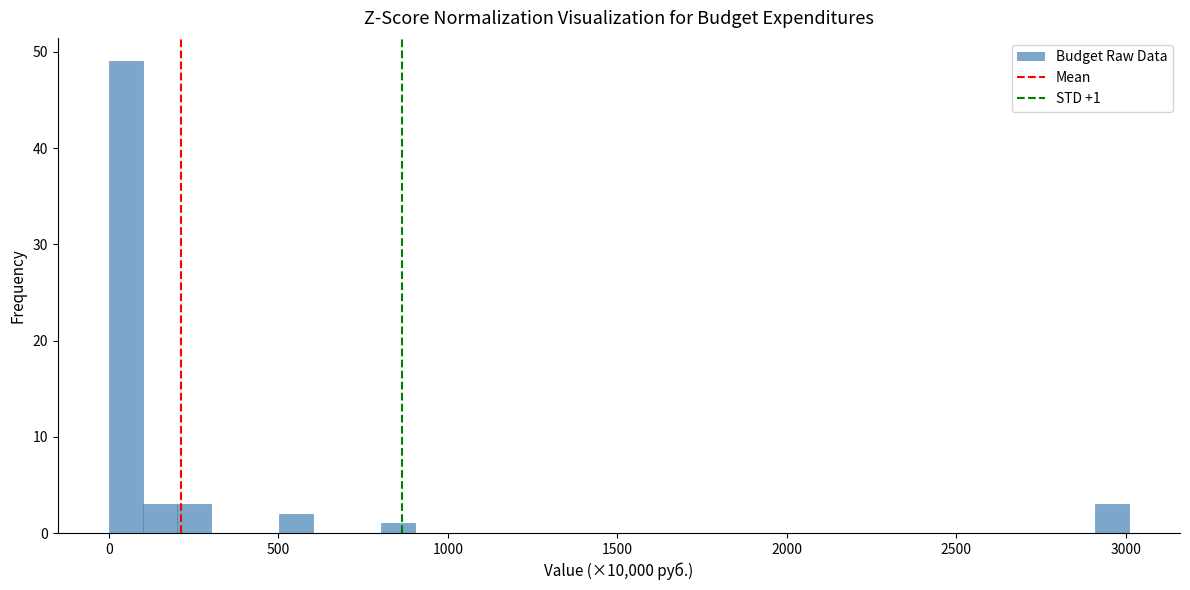

Read against the x-axis, roughly where is the centre of the tallest bar?

50